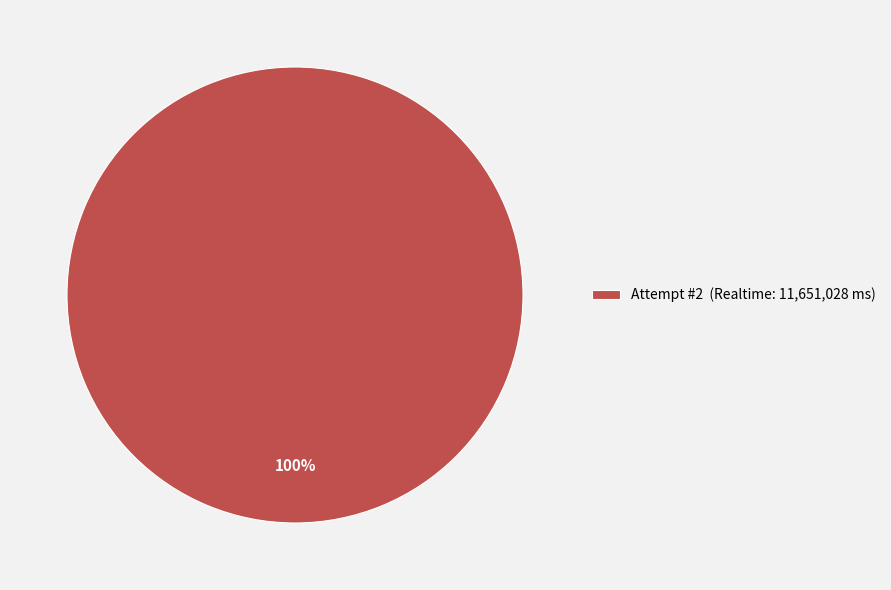

What is the majority slice?

Attempt #2 (Realtime: 11,651,028 ms)